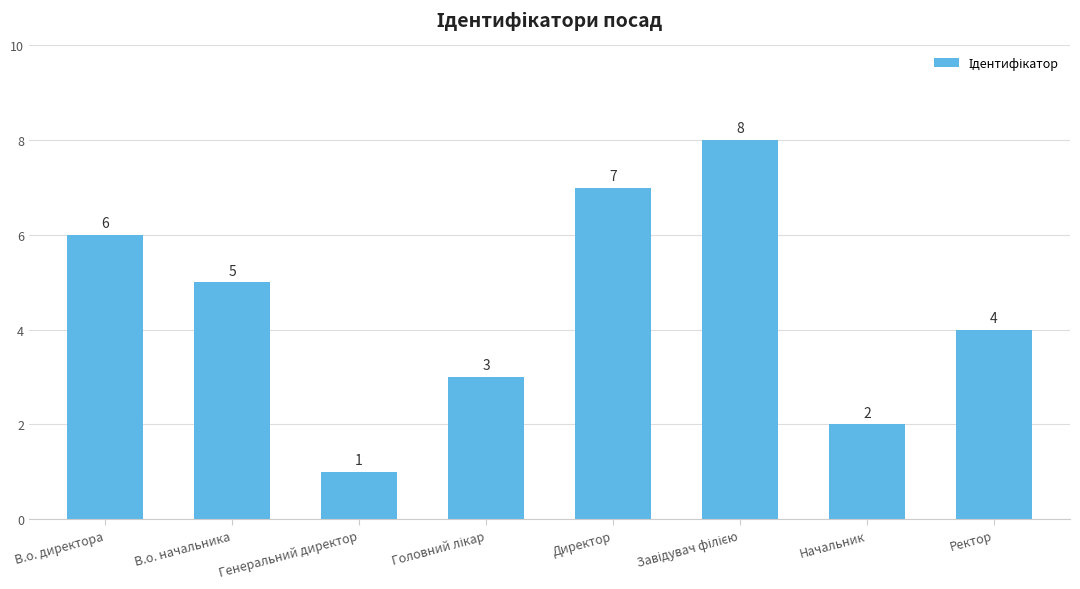

True or false: the data shows 5 at В.о. начальника.

True